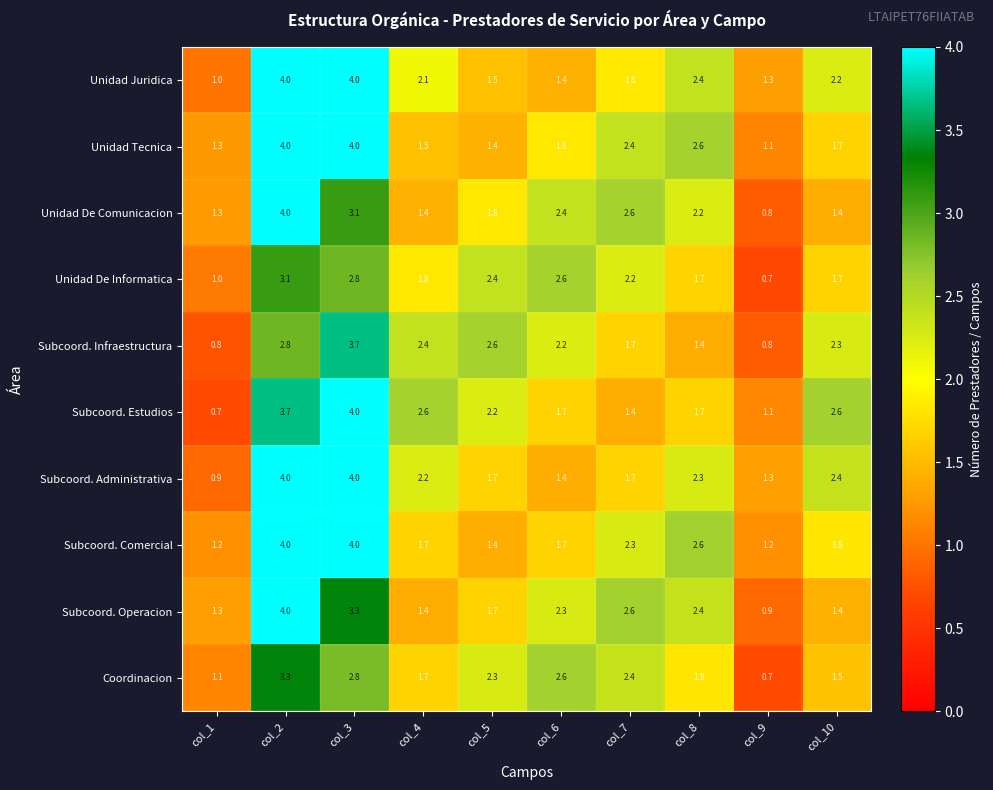

List the labels in order of Coordinacion value, smallest first.

col_9, col_1, col_10, col_4, col_8, col_5, col_7, col_6, col_3, col_2